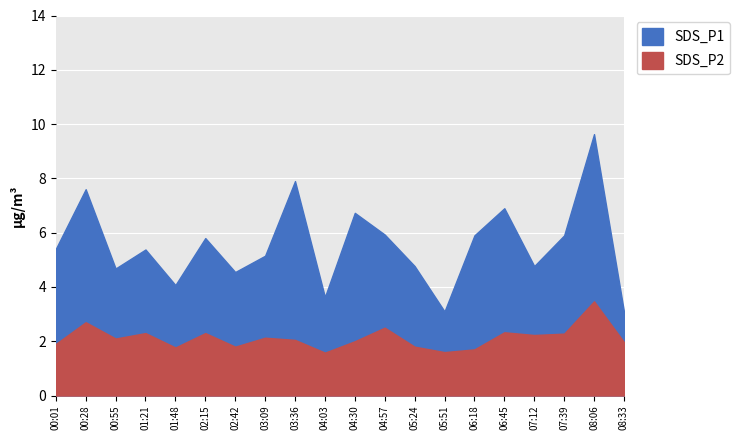

How many values in the SDS_P1 series exceed 5?

12